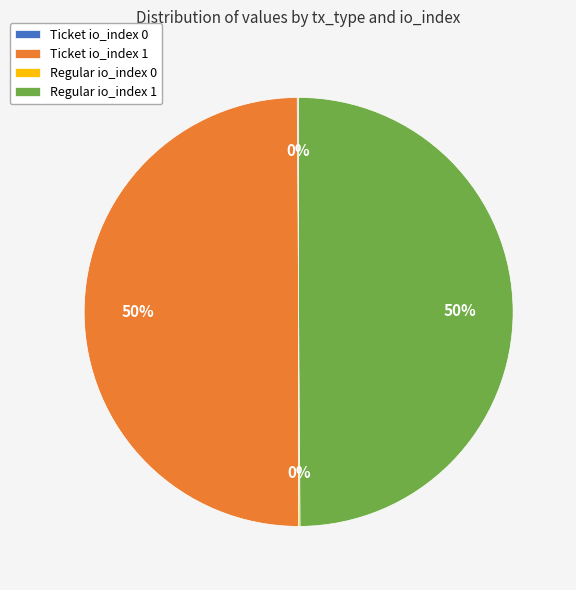

To the nearest percent, what is the difference between the largest and smallest slice percentages?

50%